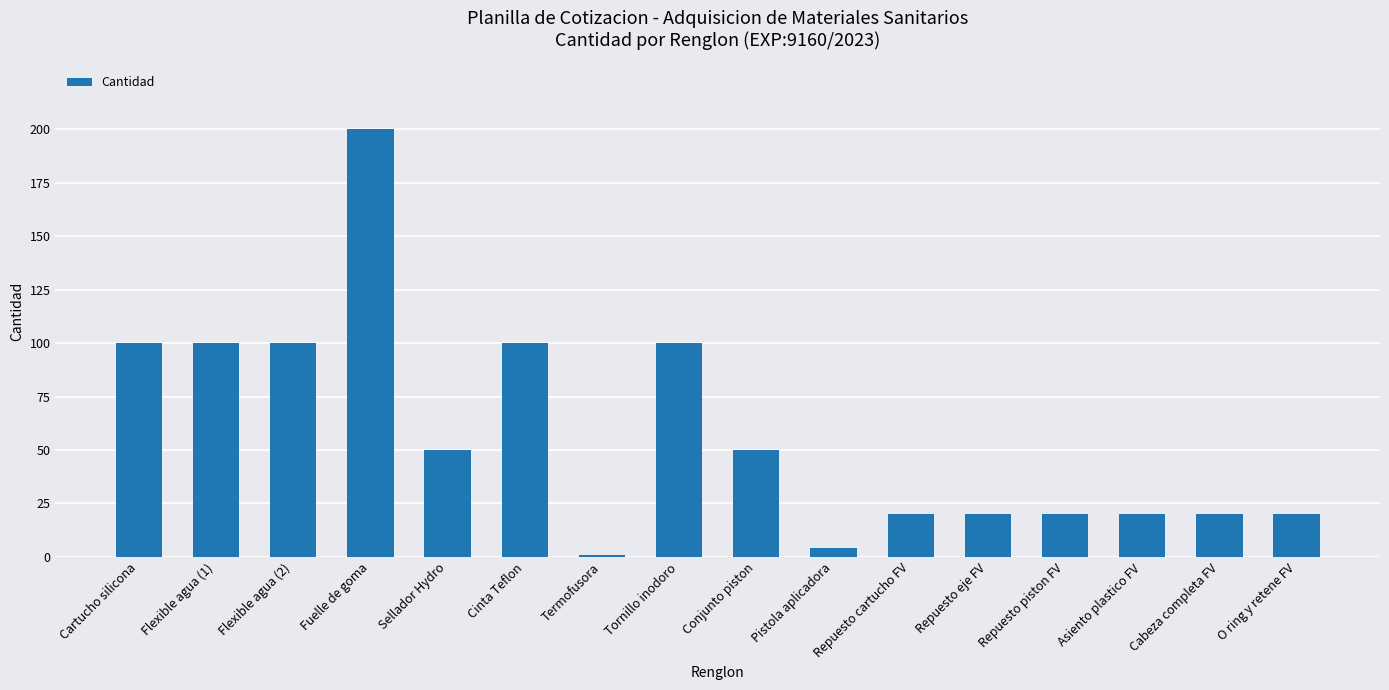

What is the maximum value shown in the chart?

200